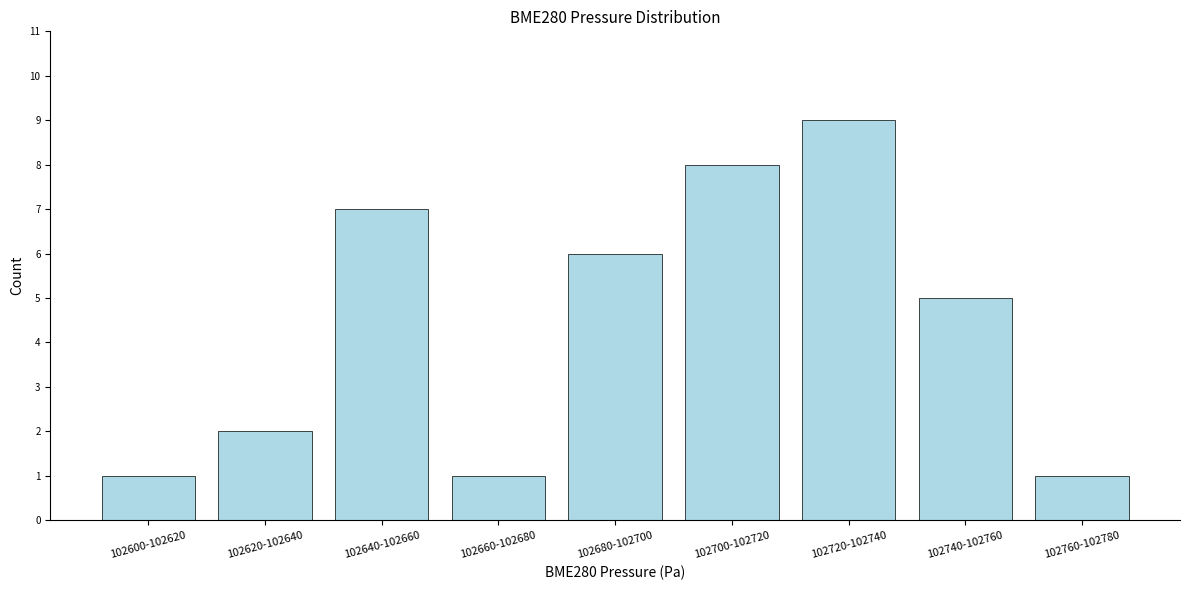

Reading right to left, list all the values displayed in this chart.

102760-102780=1	102740-102760=5	102720-102740=9	102700-102720=8	102680-102700=6	102660-102680=1	102640-102660=7	102620-102640=2	102600-102620=1